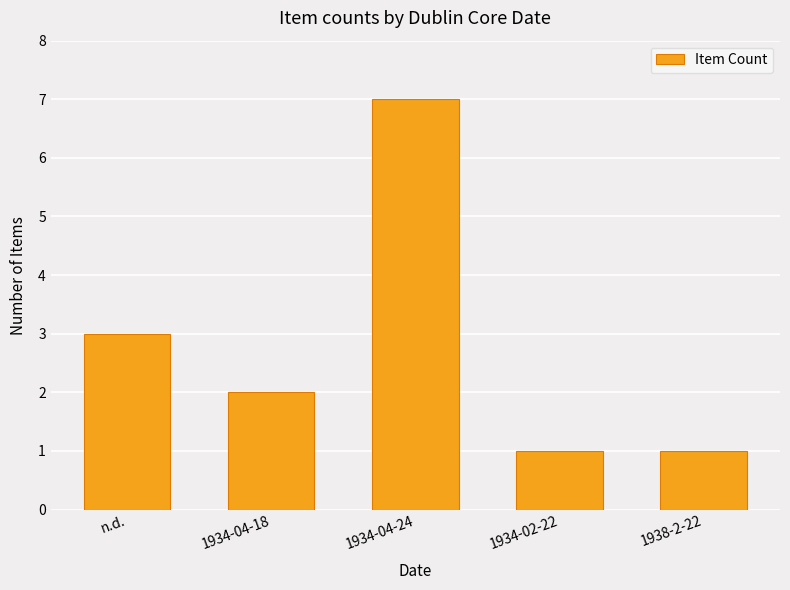

True or false: the data shows 1 at 1934-04-18.

False